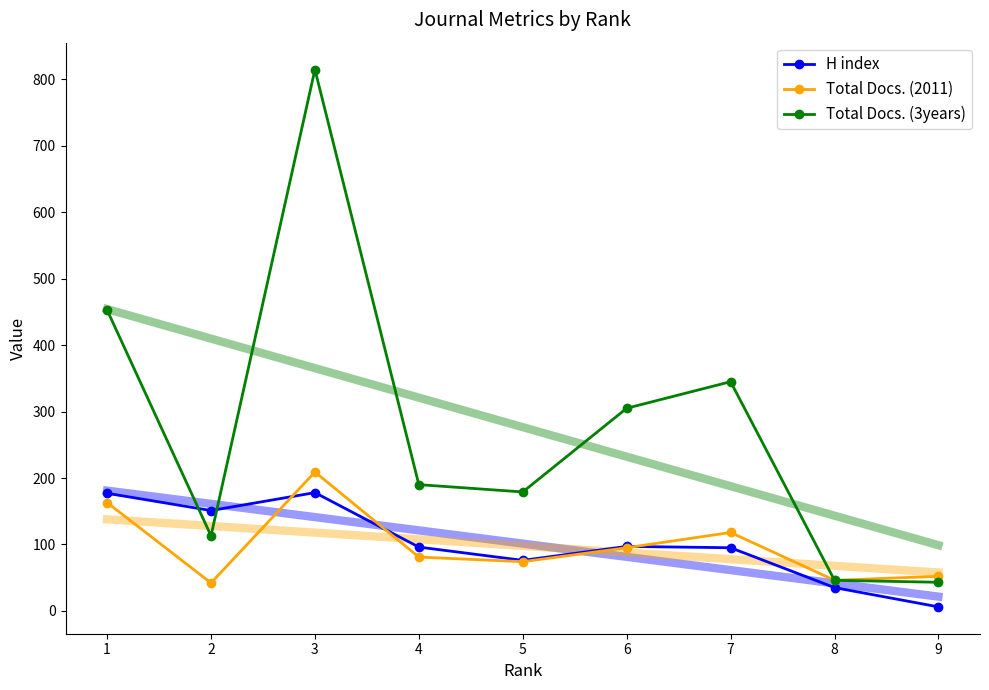

What is the difference between the H index values at 7 and 2?

56